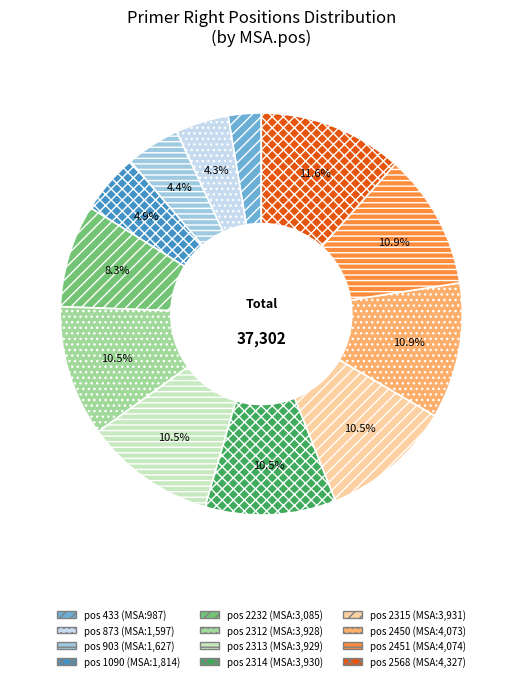

To the nearest percent, what is the difference between the largest and smallest slice percentages?

9%